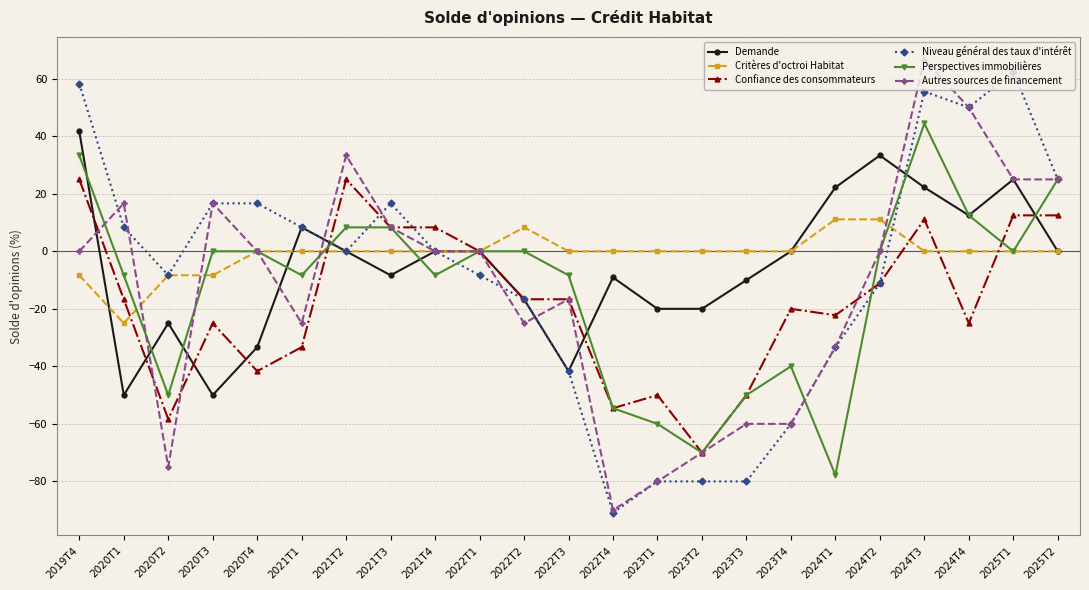

What is the highest value of the Confiance des consommateurs series?

25.0